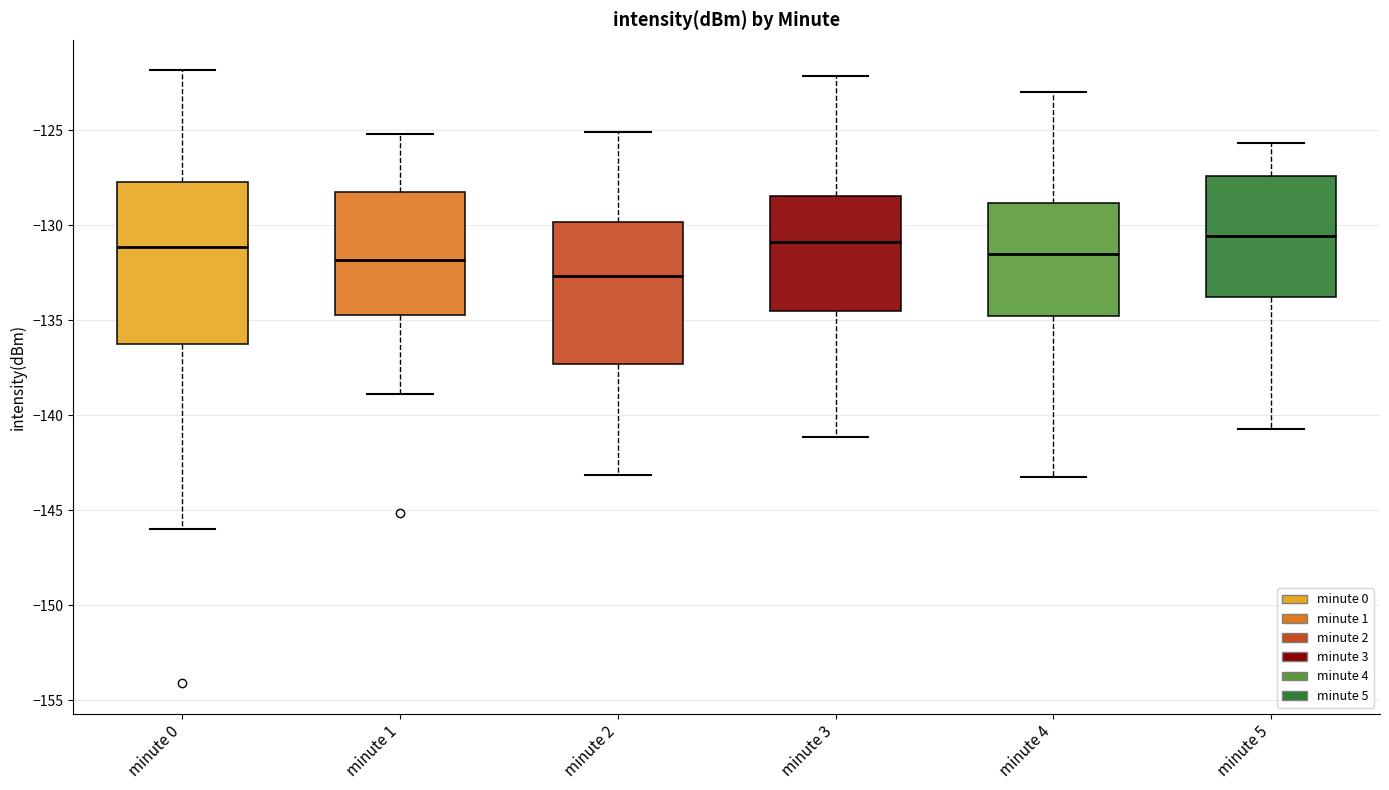

Reading left to right, transcribe this box plot: for each box, give where its median line is, the range the box spans, and where its two whiskers end, as read against the y-axis. The values are not printed on the chart, so give them approximately, as read against the axis.

minute 0: median -131.0, box -136.5 to -127.5, whiskers -146.0 to -122.0
minute 1: median -132.0, box -134.5 to -128.5, whiskers -139.0 to -125.0
minute 2: median -132.5, box -137.5 to -130.0, whiskers -143.0 to -125.0
minute 3: median -131.0, box -134.5 to -128.5, whiskers -141.0 to -122.0
minute 4: median -131.5, box -135.0 to -129.0, whiskers -143.0 to -123.0
minute 5: median -130.5, box -134.0 to -127.5, whiskers -140.5 to -125.5